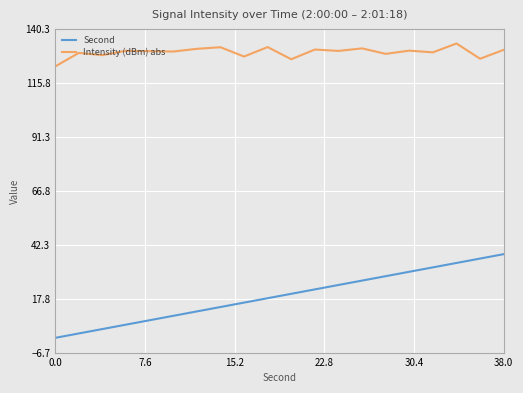

Which series has the largest total across all categories?

Intensity (dBm) abs